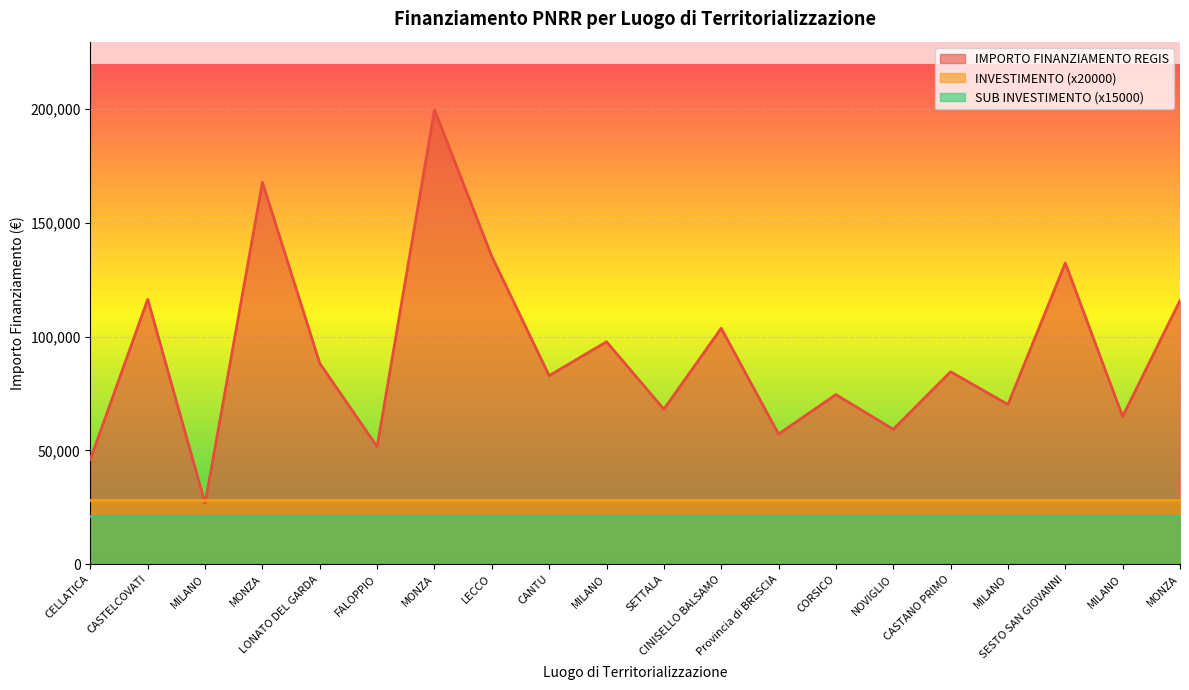

Reading left to right, what are all the values shown in this chart?

IMPORTO FINANZIAMENTO REGIS: CELLATICA=46044.5	CASTELCOVATI=116324.6	MILANO=26730.0	MONZA=167724.8	LONATO DEL GARDA=88213.8	FALOPPIO=51620.1	MONZA=199567.7	LECCO=135157.2	CANTU=82798.6	MILANO=97694.9	SETTALA=68057.8	CINISELLO BALSAMO=103619.9	Provincia di BRESCIA=57160.7	CORSICO=74486.0	NOVIGLIO=59229.0	CASTANO PRIMO=84538.8	MILANO=70120.9	SESTO SAN GIOVANNI=132279.7	MILANO=64886.6	MONZA=115789.8
INVESTIMENTO: CELLATICA=1.4	CASTELCOVATI=1.4	MILANO=1.4	MONZA=1.4	LONATO DEL GARDA=1.4	FALOPPIO=1.4	MONZA=1.4	LECCO=1.4	CANTU=1.4	MILANO=1.4	SETTALA=1.4	CINISELLO BALSAMO=1.4	Provincia di BRESCIA=1.4	CORSICO=1.4	NOVIGLIO=1.4	CASTANO PRIMO=1.4	MILANO=1.4	SESTO SAN GIOVANNI=1.4	MILANO=1.4	MONZA=1.4
SUB INVESTIMENTO: CELLATICA=1.4	CASTELCOVATI=1.4	MILANO=1.4	MONZA=1.4	LONATO DEL GARDA=1.4	FALOPPIO=1.4	MONZA=1.4	LECCO=1.4	CANTU=1.4	MILANO=1.4	SETTALA=1.4	CINISELLO BALSAMO=1.4	Provincia di BRESCIA=1.4	CORSICO=1.4	NOVIGLIO=1.4	CASTANO PRIMO=1.4	MILANO=1.4	SESTO SAN GIOVANNI=1.4	MILANO=1.4	MONZA=1.4